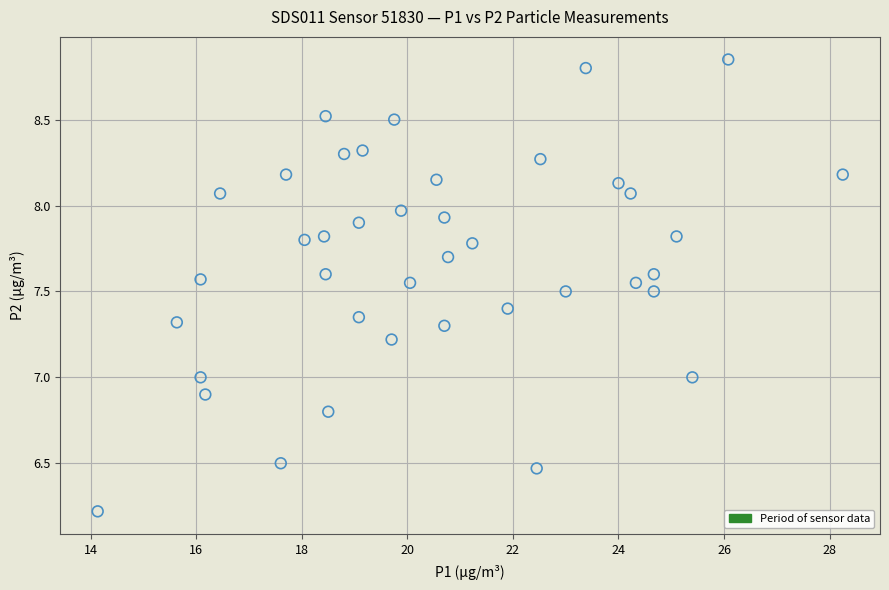

What is the range of Y values (max minus min)?

2.6